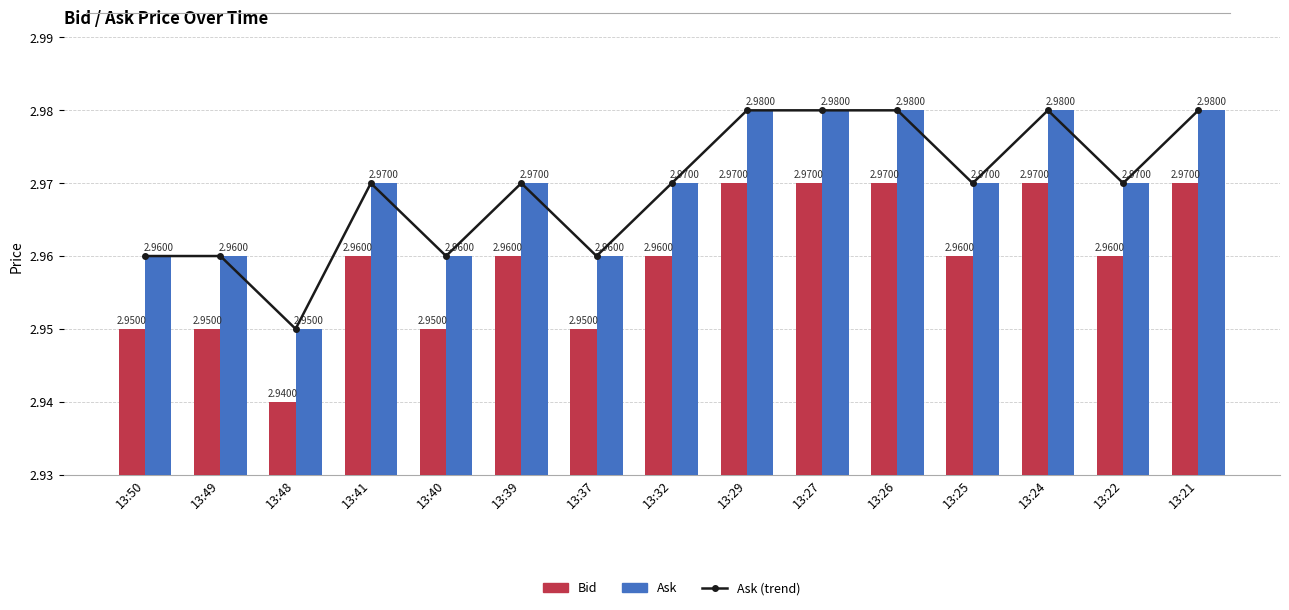

Which series changed the most between 13:27 and 13:22?

Bid